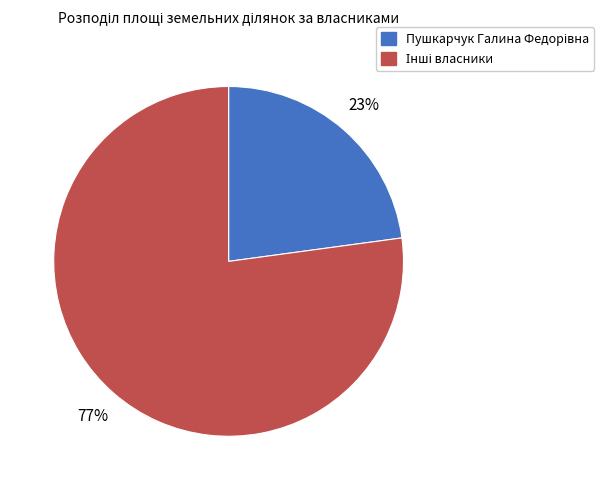

Is there any slice that represents more than half of the pie?

Yes